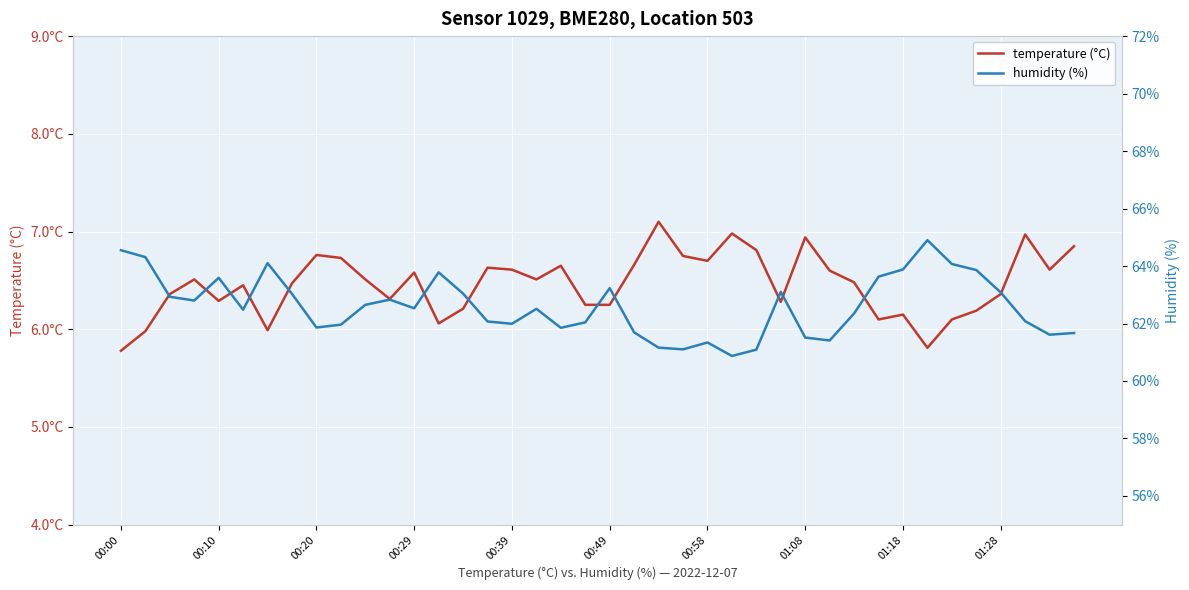

True or false: humidity (%) and temperature (°C) cross at least once.

False